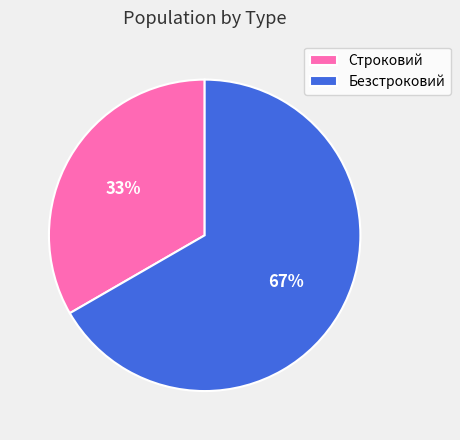

To the nearest percent, what is the average slice percentage?

50%